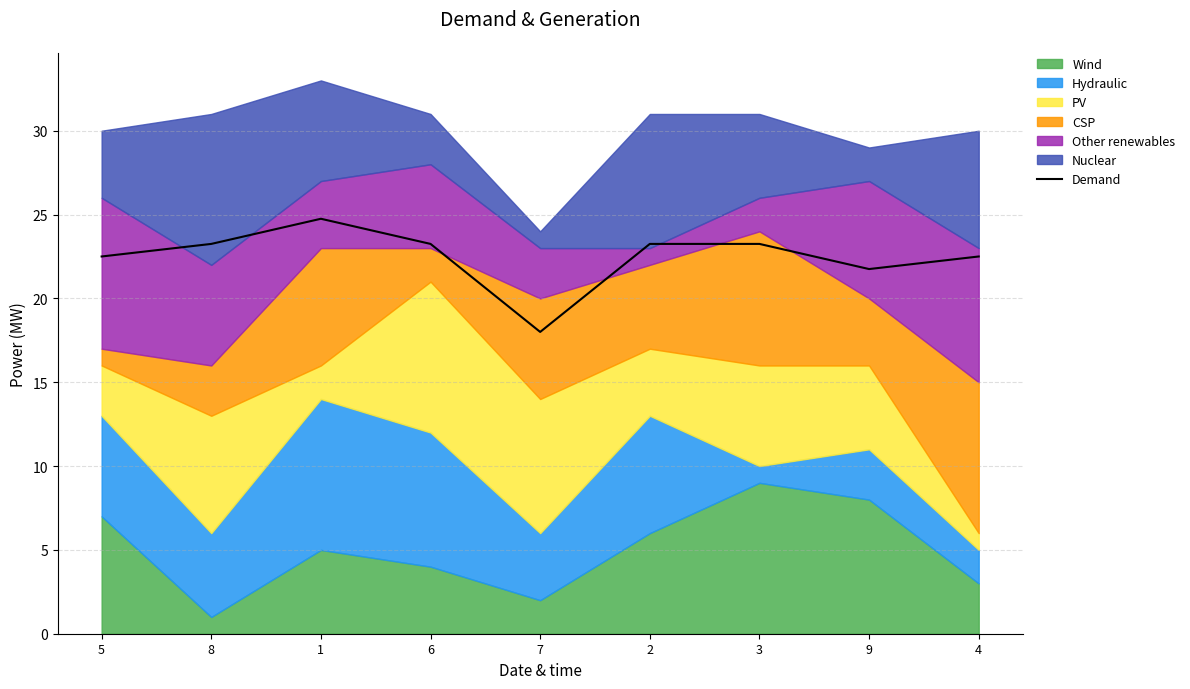

The chart shows a value of 22.5 at 5. True or false?

True